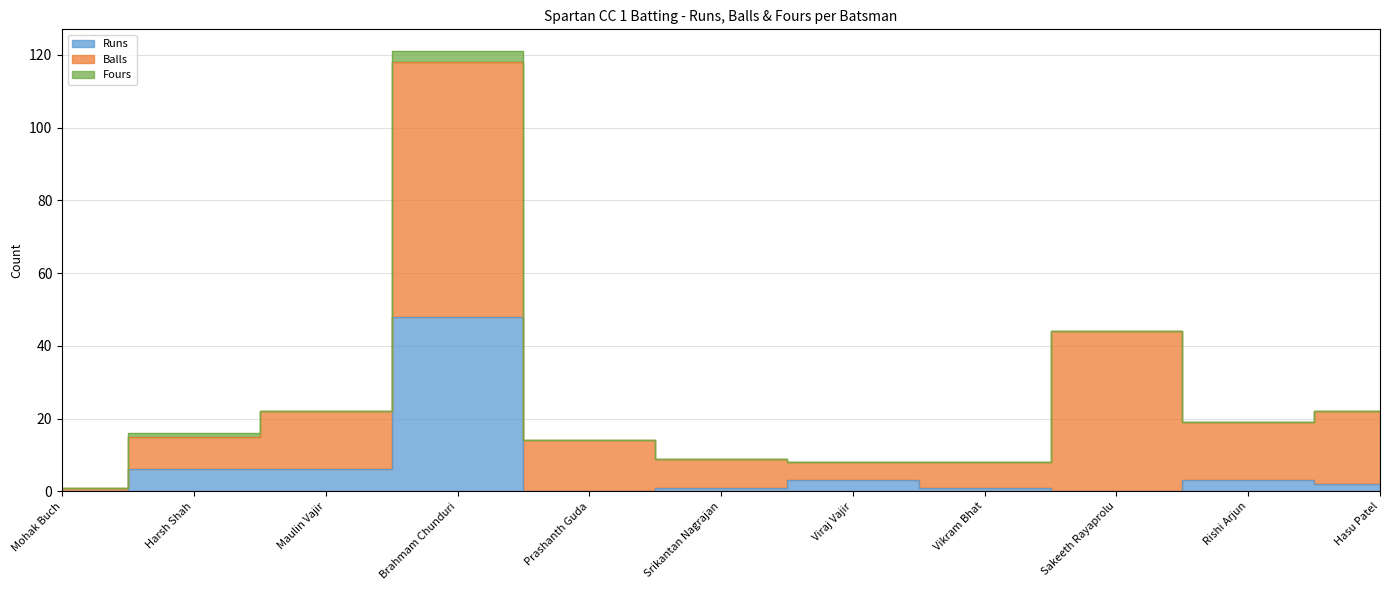

How many values in the Runs series are below 2?

5